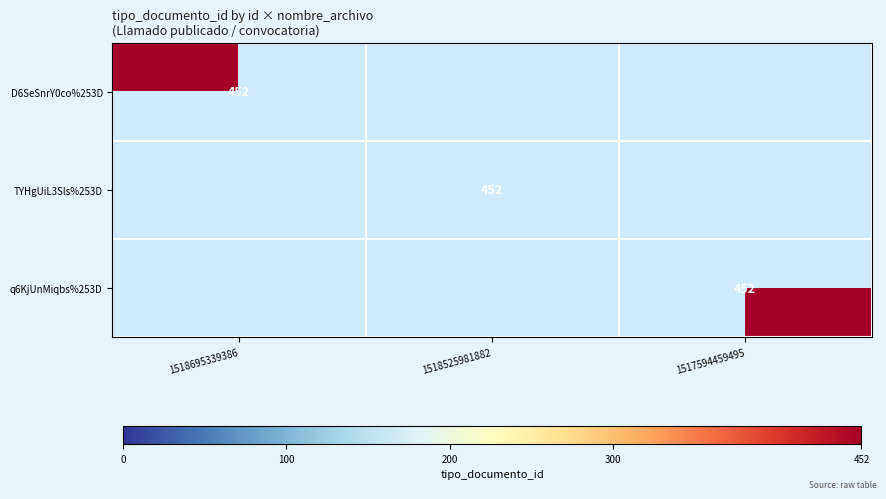

The value of TYHgUiL3Sls%253D at 1518525981882 is 136. True or false?

False